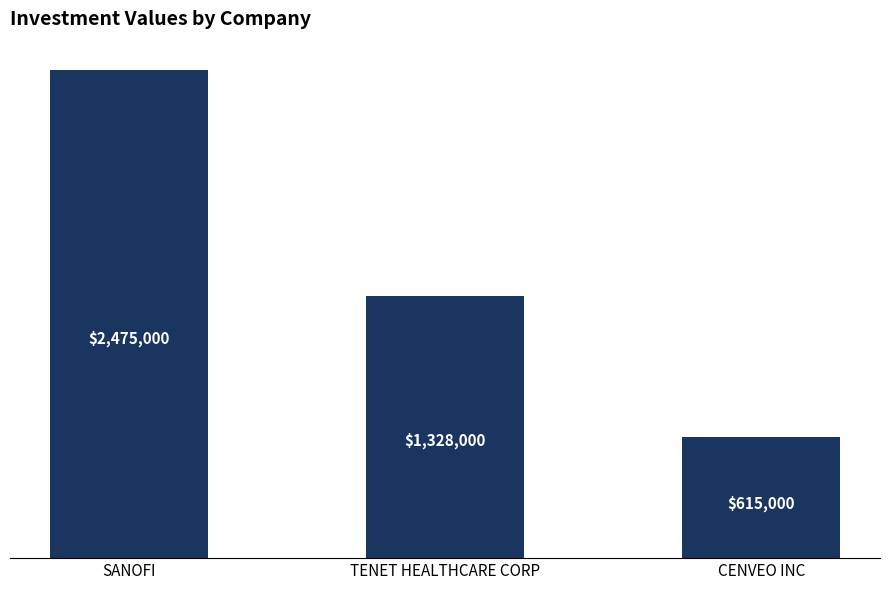

Are the bars horizontal?

No